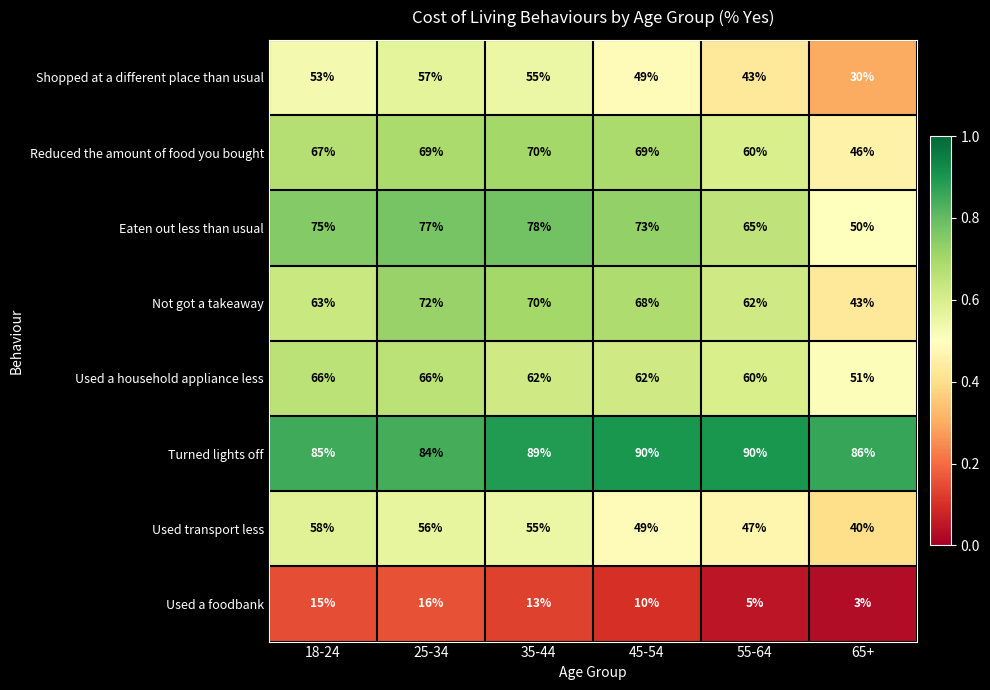

What is the difference between the highest and lowest values at 45-54?

80